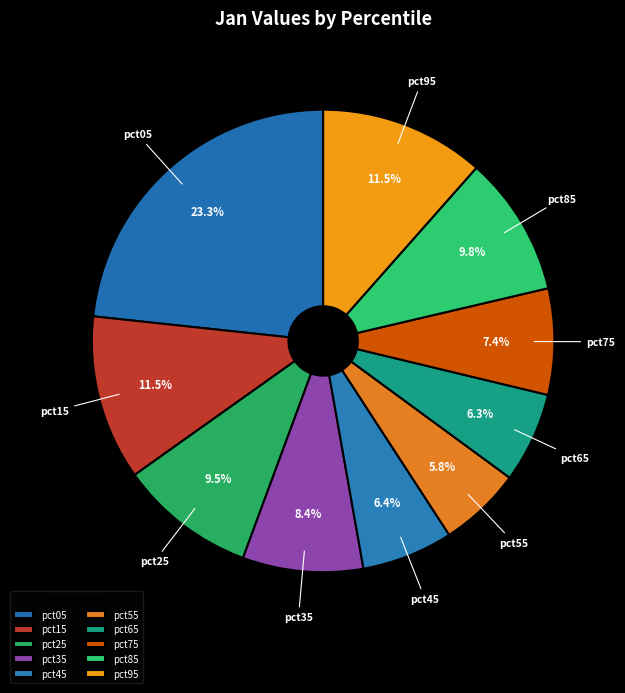

How much of the chart is everything except pct25?

90.5%